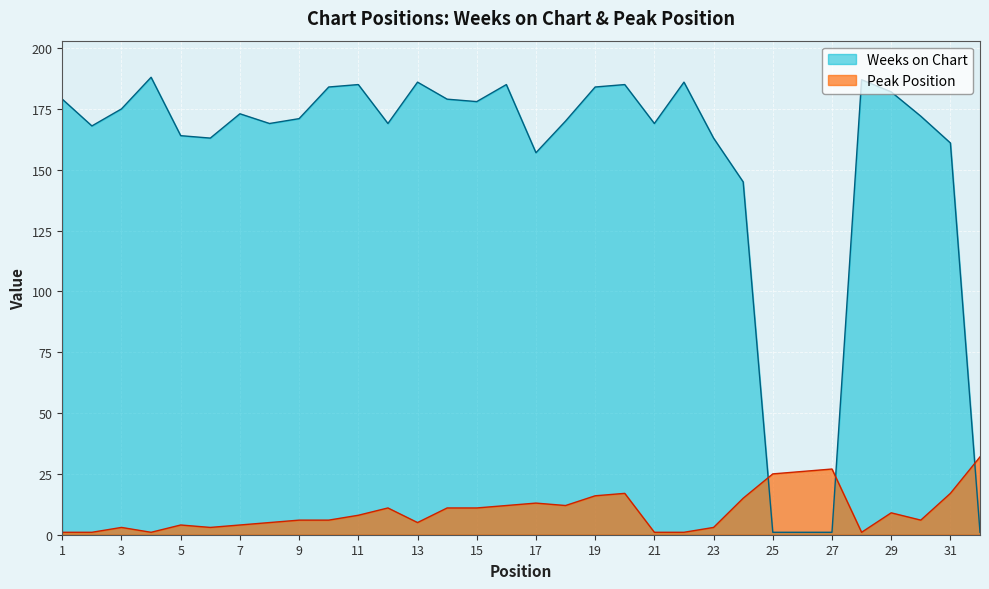

List the labels in order of Peak Position value, smallest first.

1, 2, 4, 21, 22, 28, 3, 6, 23, 5, 7, 8, 13, 9, 10, 30, 11, 29, 12, 14, 15, 16, 18, 17, 24, 19, 20, 31, 25, 26, 27, 32